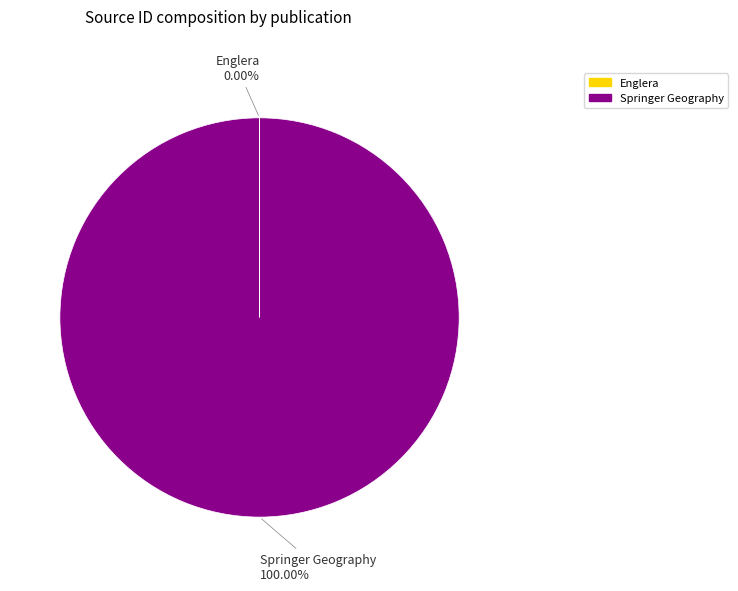

What is the largest slice in the pie chart?

Springer Geography